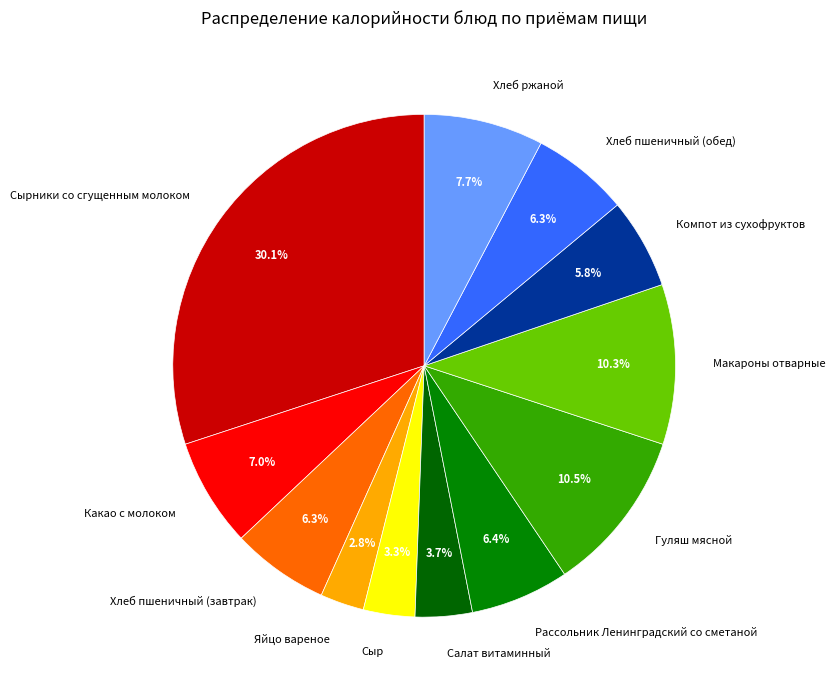

True or false: Хлеб пшеничный (завтрак) accounts for 6% of the total.

True